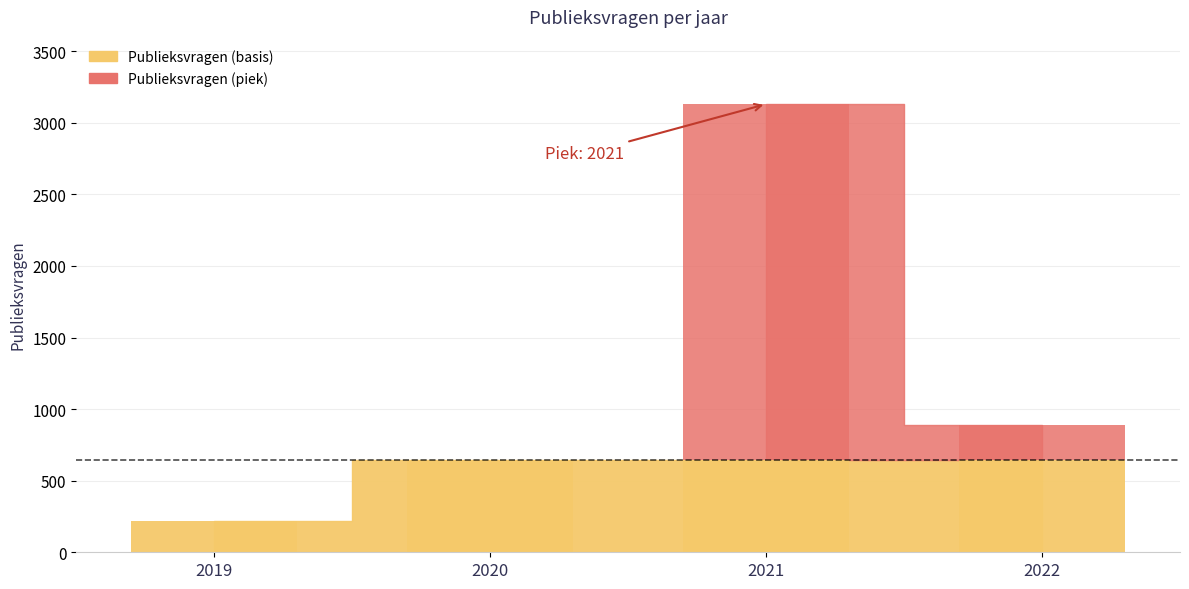

At which label does the data first exceed 891?

2021